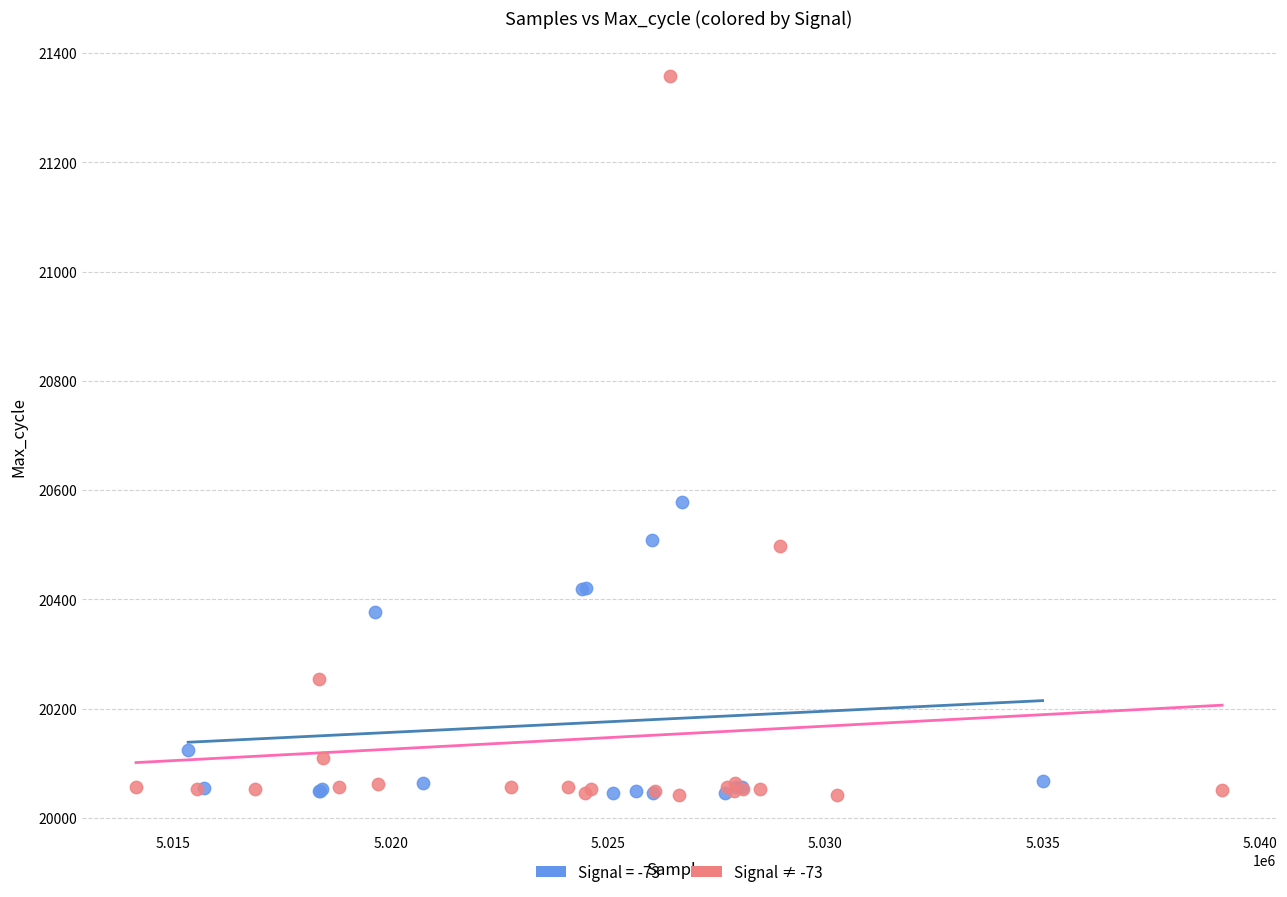

Which series has the widest spread of Y values?

Signal ≠ -73